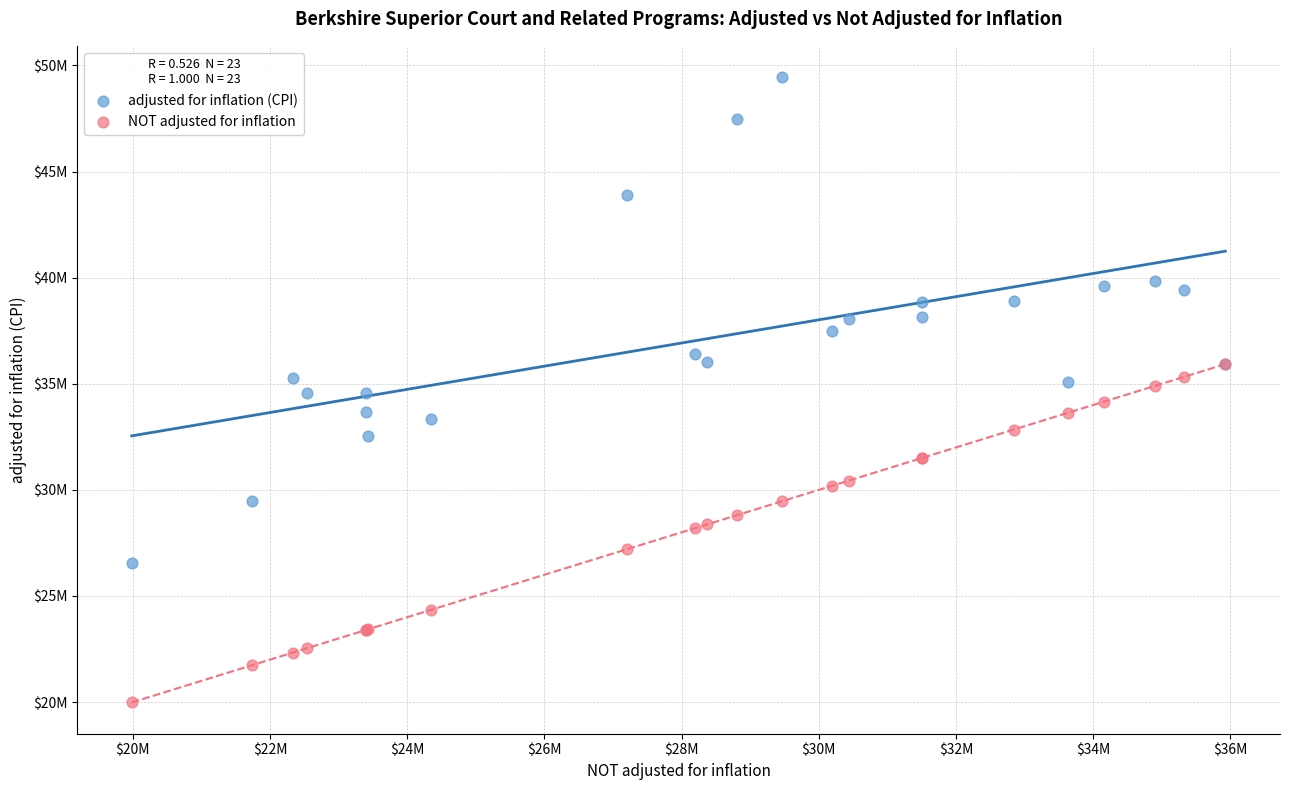

Which series has the widest spread of Y values?

adjusted for inflation (CPI)